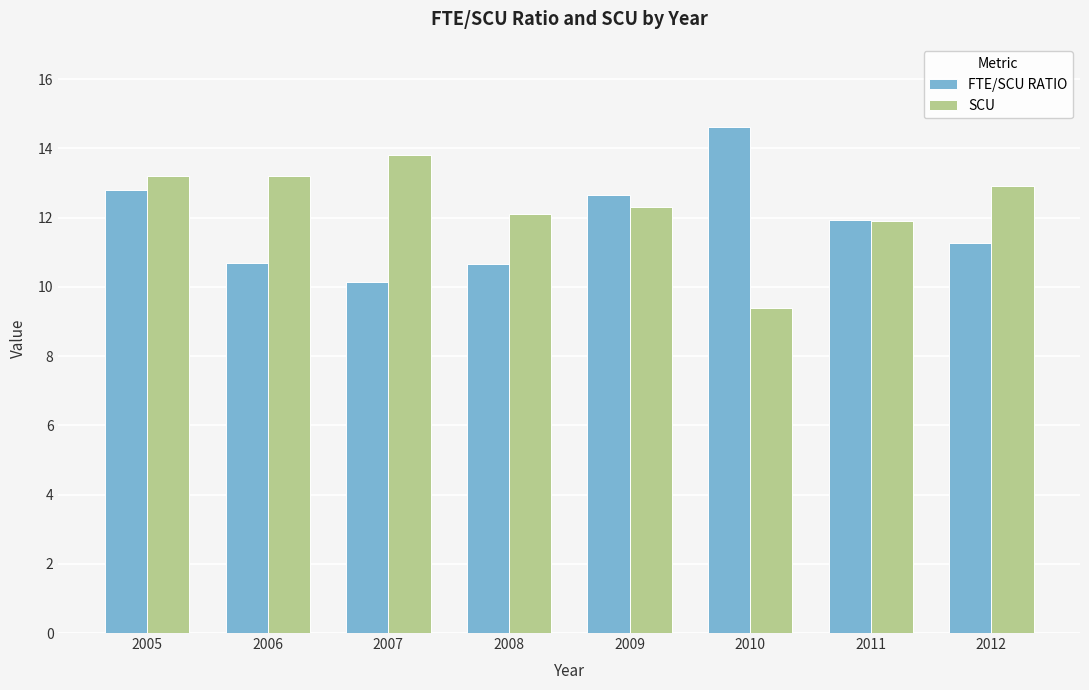

The value of SCU at 2012 is 6.4. True or false?

False